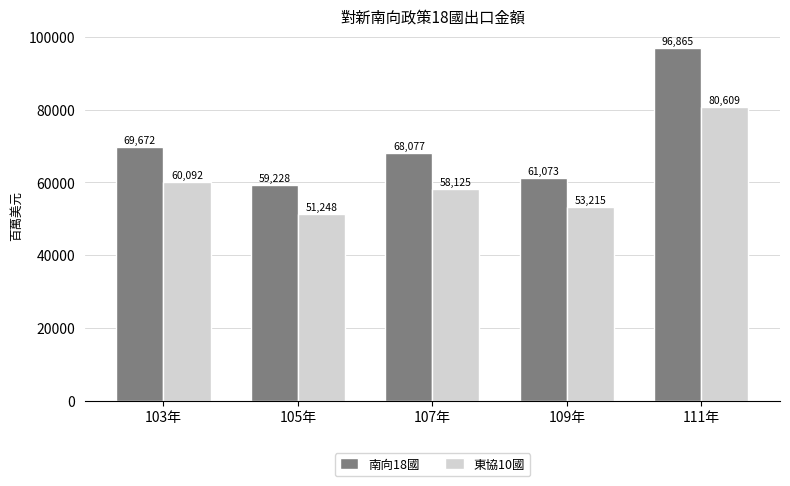

Are the bars horizontal?

No